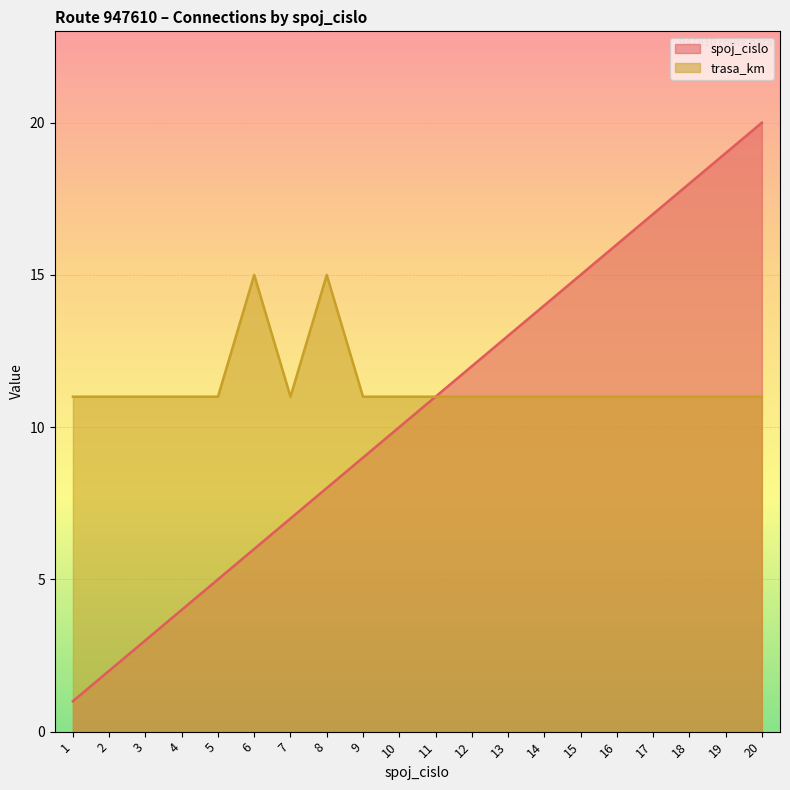

What is the difference between the highest and lowest values at 6?

9